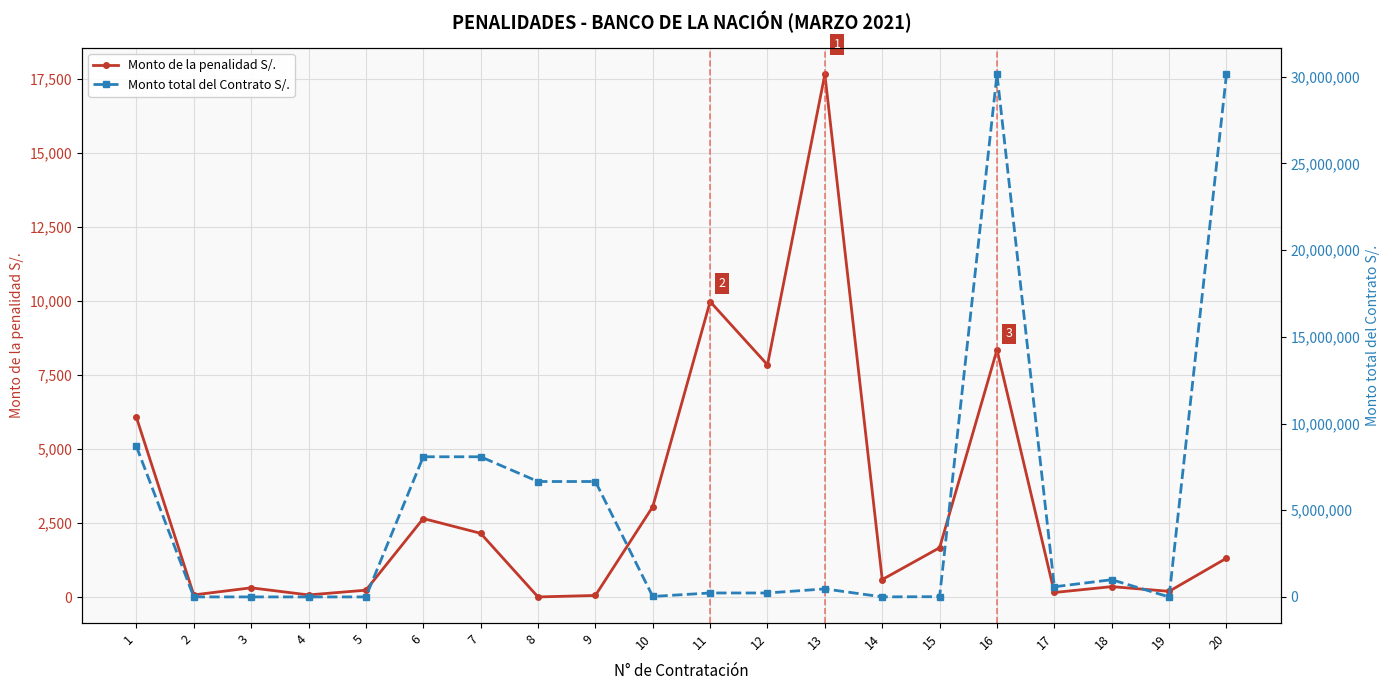

The Monto total del Contrato S/. series shows 4753.7 at 4. True or false?

False